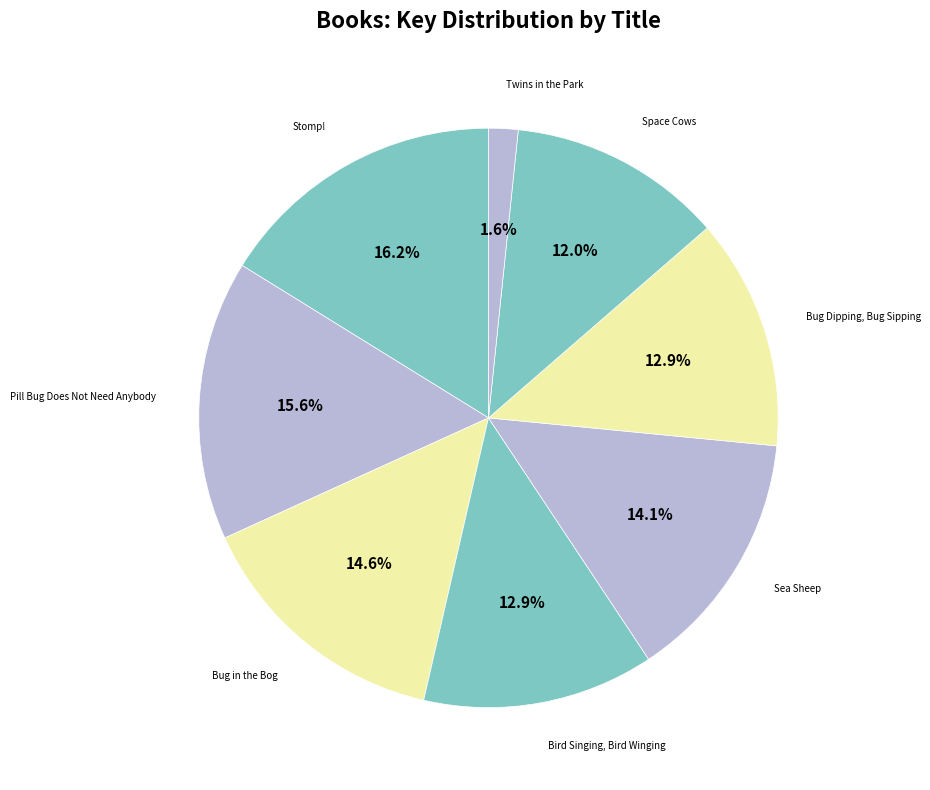

Count the number of slices in the pie.

8